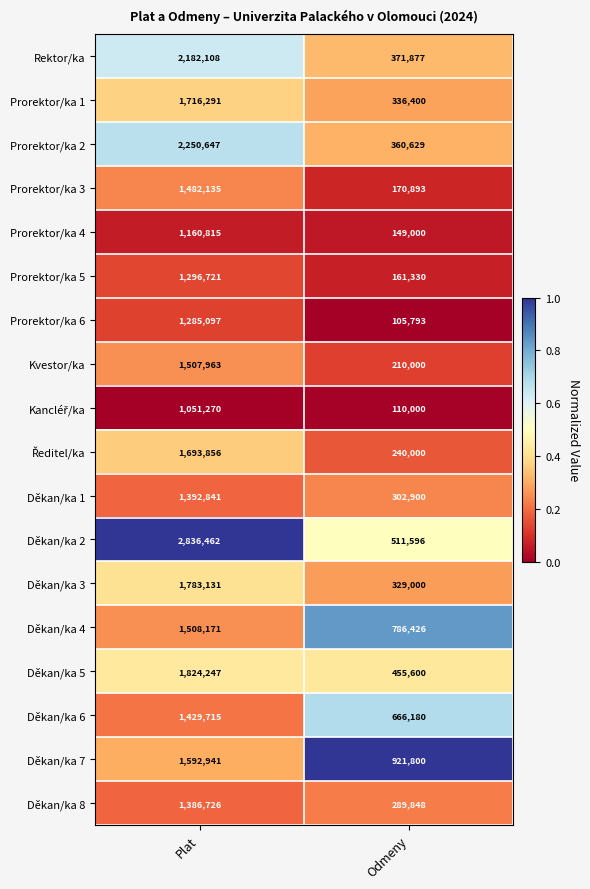

Read the Prorektor/ka 6 value at Odmeny, to the nearest 100.

105800